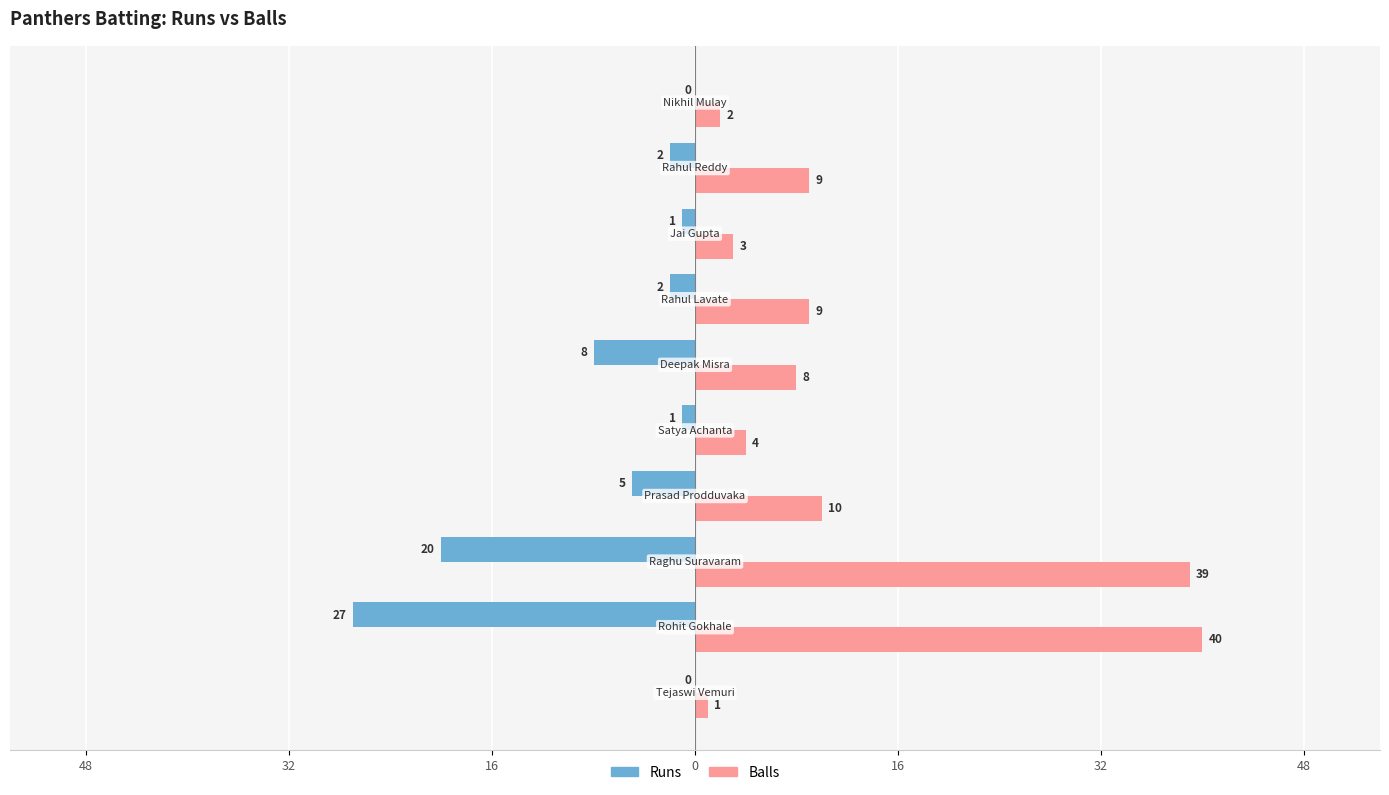

What are all the series names shown in the legend?

Runs, Balls